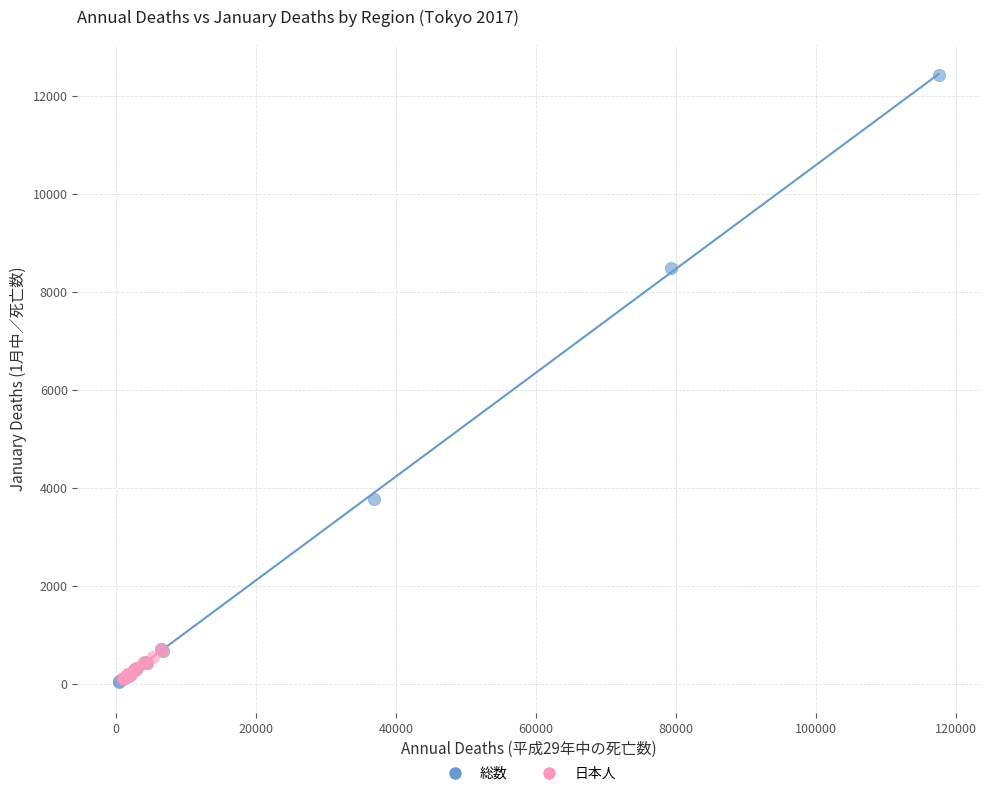

Which series has the largest Y range (max minus min)?

総数